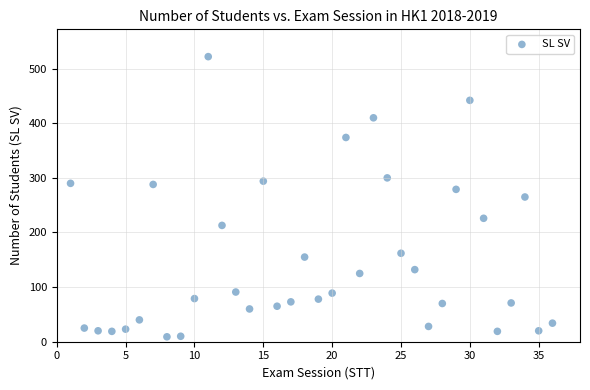

What is the range of X values (max minus min)?

35